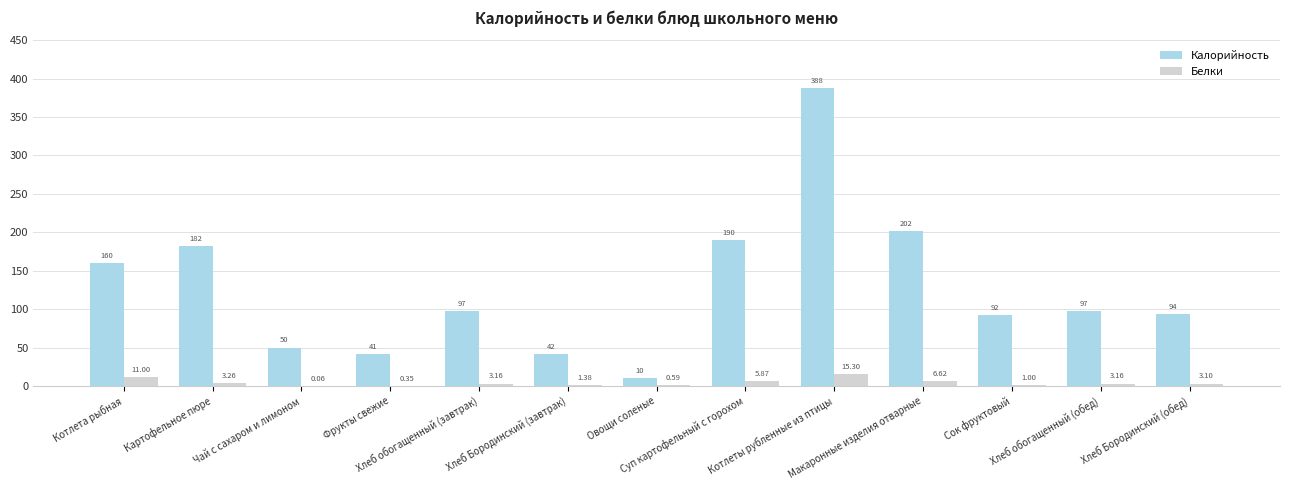

Which series has the largest total across all categories?

Калорийность